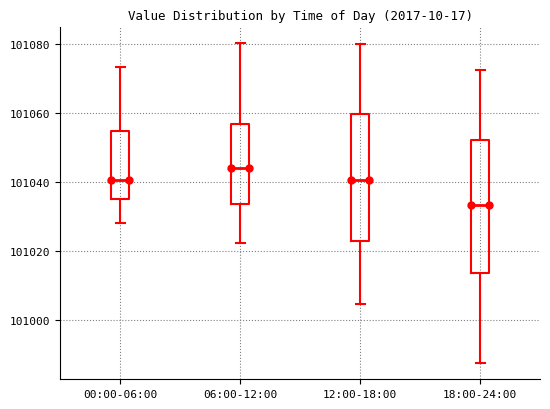

Where is the upper edge of the box for 00:00-06:00 on the y-axis? The values are not printed on the chart, so give them approximately, as read against the axis.

101054